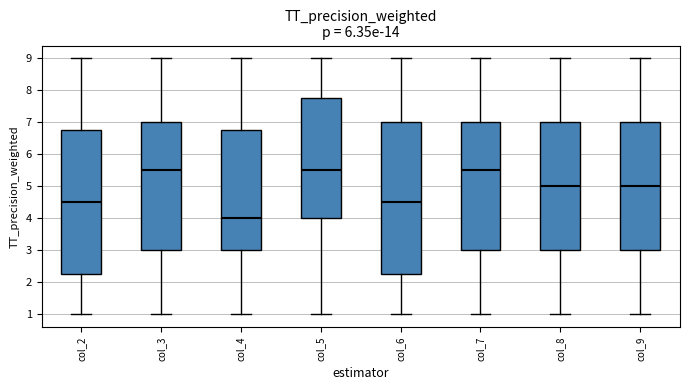

Reading left to right, read every box against the y-axis: the position of its median line, the range the box covers, and the ends of its whiskers. The values are not printed on the chart, so give them approximately, as read against the axis.

col_2: median 4.5, box 2.3 to 6.8, whiskers 1.0 to 9.0
col_3: median 5.5, box 3.0 to 7.0, whiskers 1.0 to 9.0
col_4: median 4.0, box 3.0 to 6.8, whiskers 1.0 to 9.0
col_5: median 5.5, box 4.0 to 7.8, whiskers 1.0 to 9.0
col_6: median 4.5, box 2.3 to 7.0, whiskers 1.0 to 9.0
col_7: median 5.5, box 3.0 to 7.0, whiskers 1.0 to 9.0
col_8: median 5.0, box 3.0 to 7.0, whiskers 1.0 to 9.0
col_9: median 5.0, box 3.0 to 7.0, whiskers 1.0 to 9.0